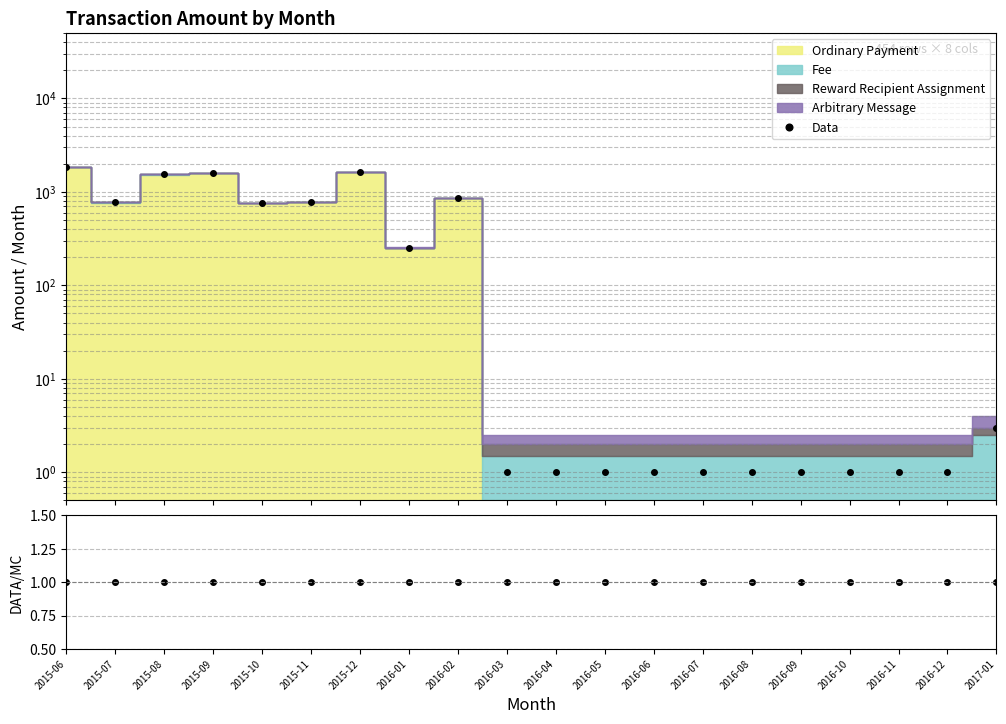

Which label corresponds to the largest value in the chart?

2015-06